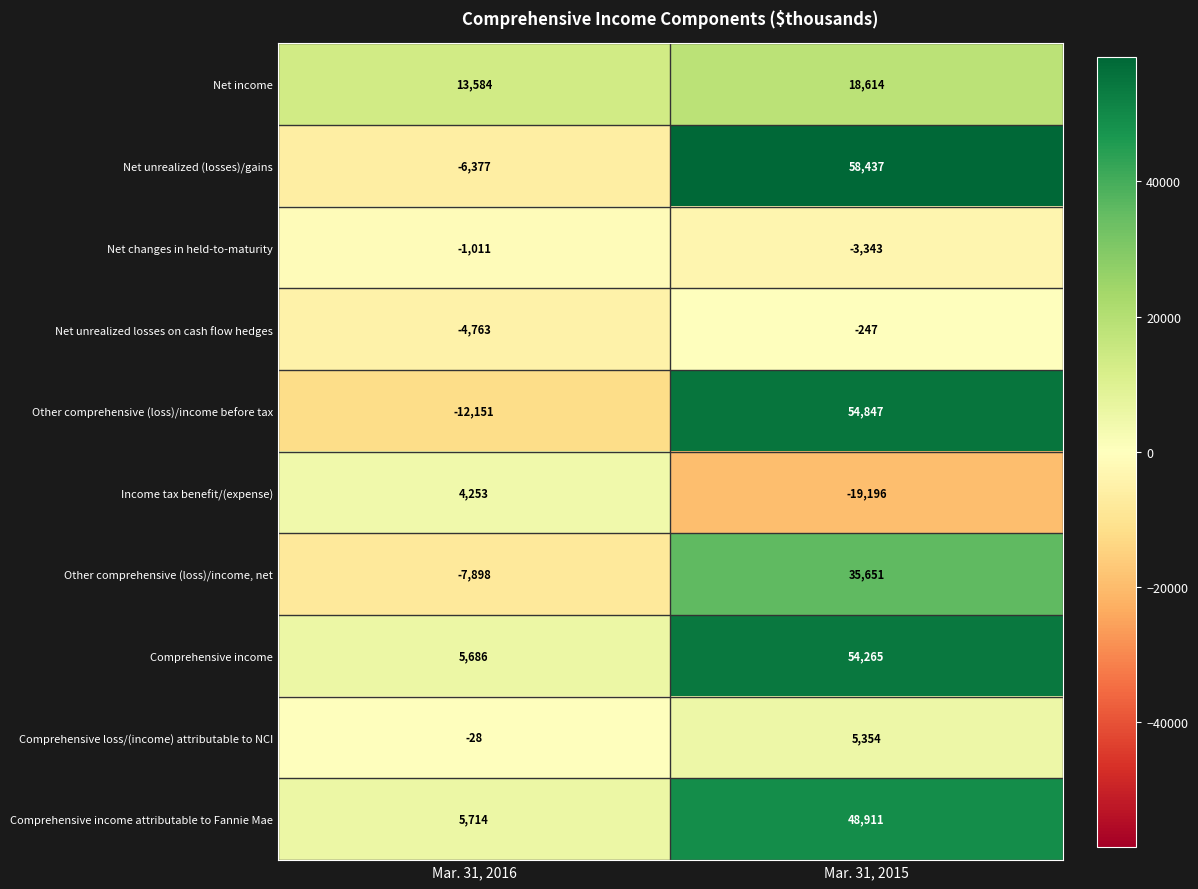

How many categories are shown in the chart?

2